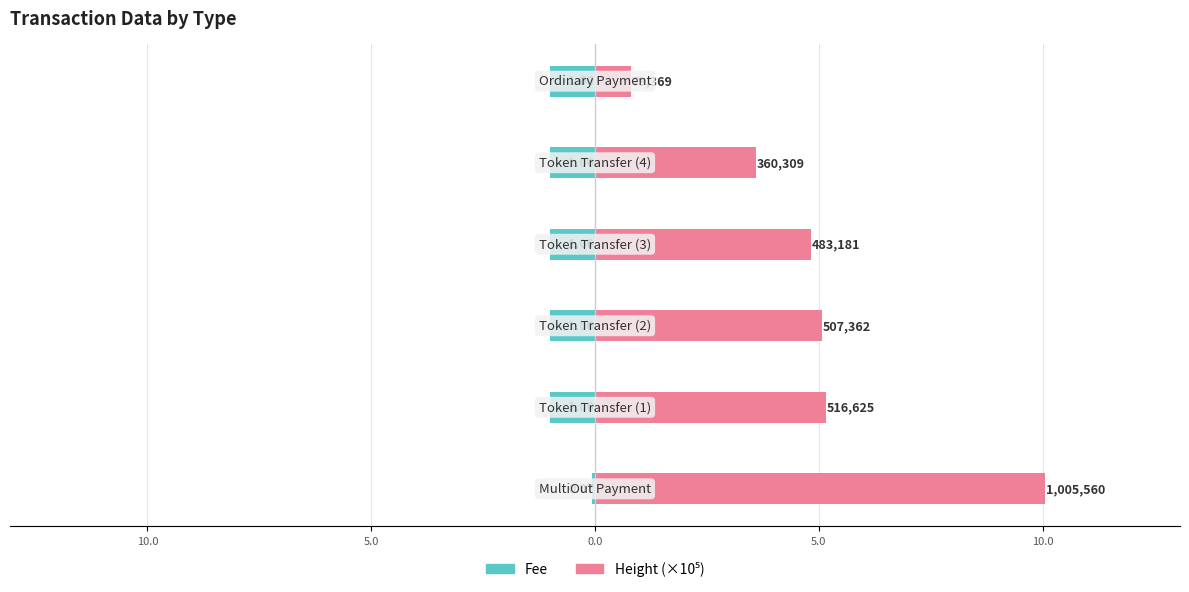

Which series has the largest total across all categories?

Height (×10⁵)